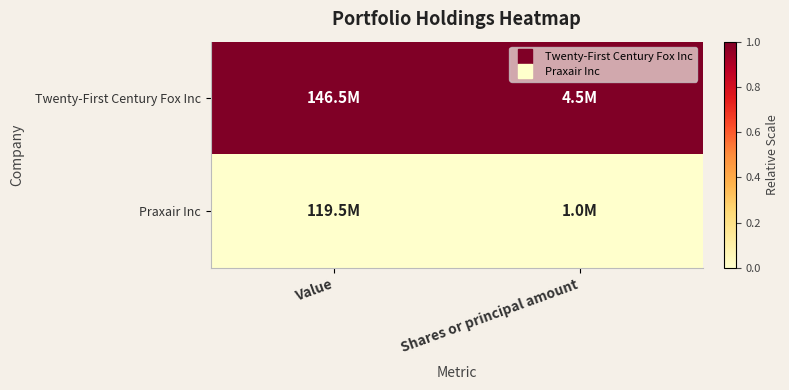

Reading left to right, list all the values displayed in this chart.

Twenty-First Century Fox Inc: Value=1	Shares or principal amount=1
Praxair Inc: Value=0	Shares or principal amount=0